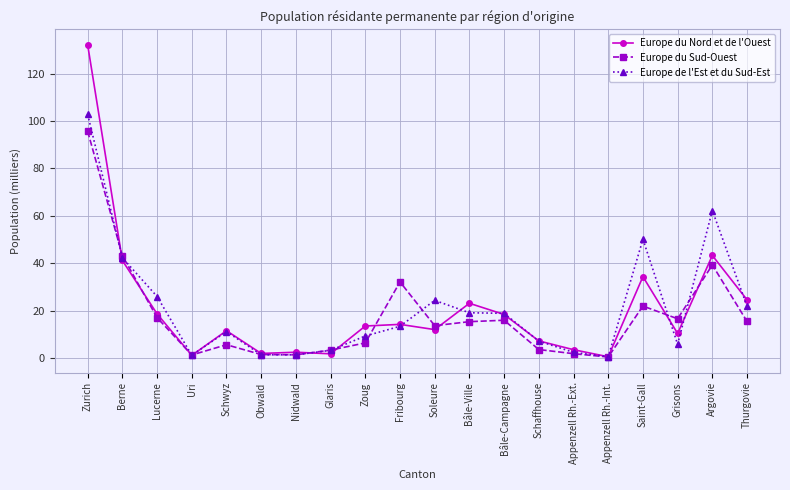

At how many categories does at least one series exceed 36?

4